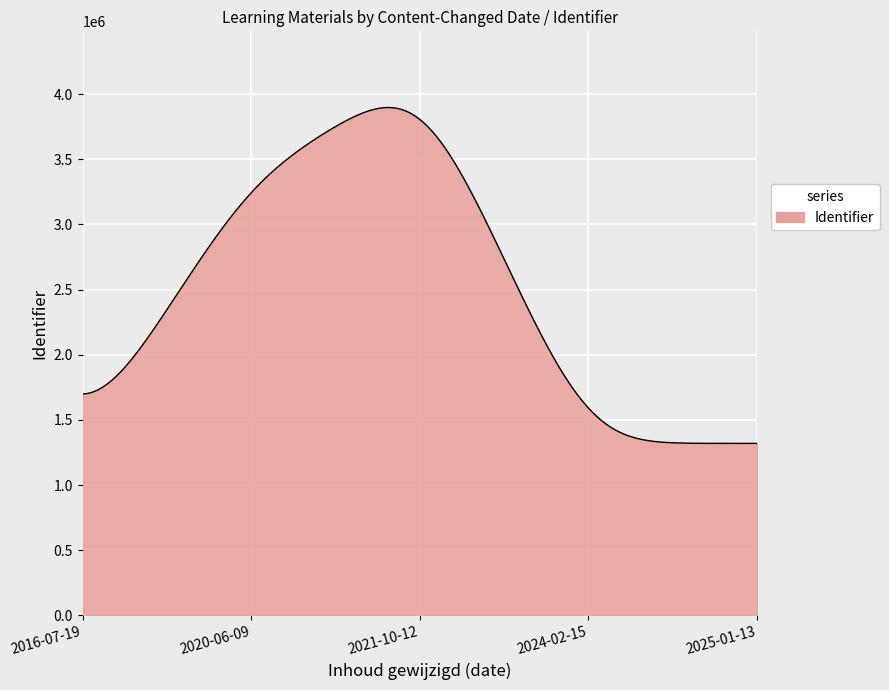

What is the smallest value displayed?

1320350.2